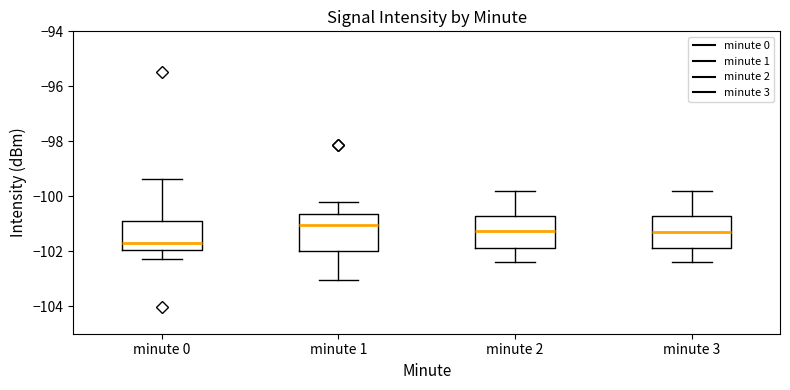

Reading left to right, read every box against the y-axis: the position of its median line, the range the box covers, and the ends of its whiskers. The values are not printed on the chart, so give them approximately, as read against the axis.

minute 0: median -101.6, box -102.0 to -100.8, whiskers -102.2 to -99.4
minute 1: median -101.0, box -102.0 to -100.6, whiskers -103.0 to -100.2
minute 2: median -101.2, box -101.8 to -100.8, whiskers -102.4 to -99.8
minute 3: median -101.2, box -101.8 to -100.8, whiskers -102.4 to -99.8